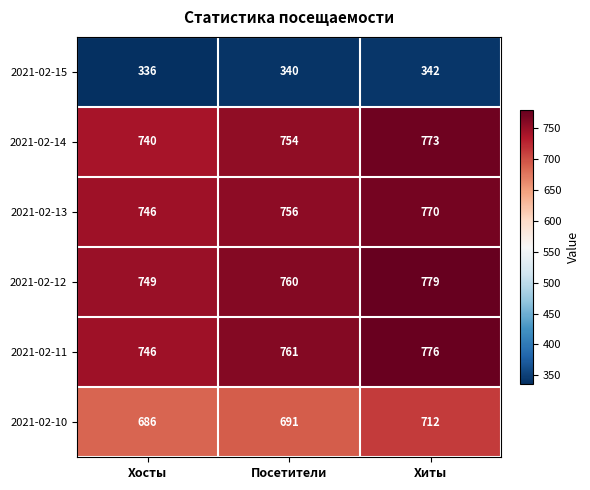

What is the sum of the 2021-02-12 values at Хиты and Хосты?

1528